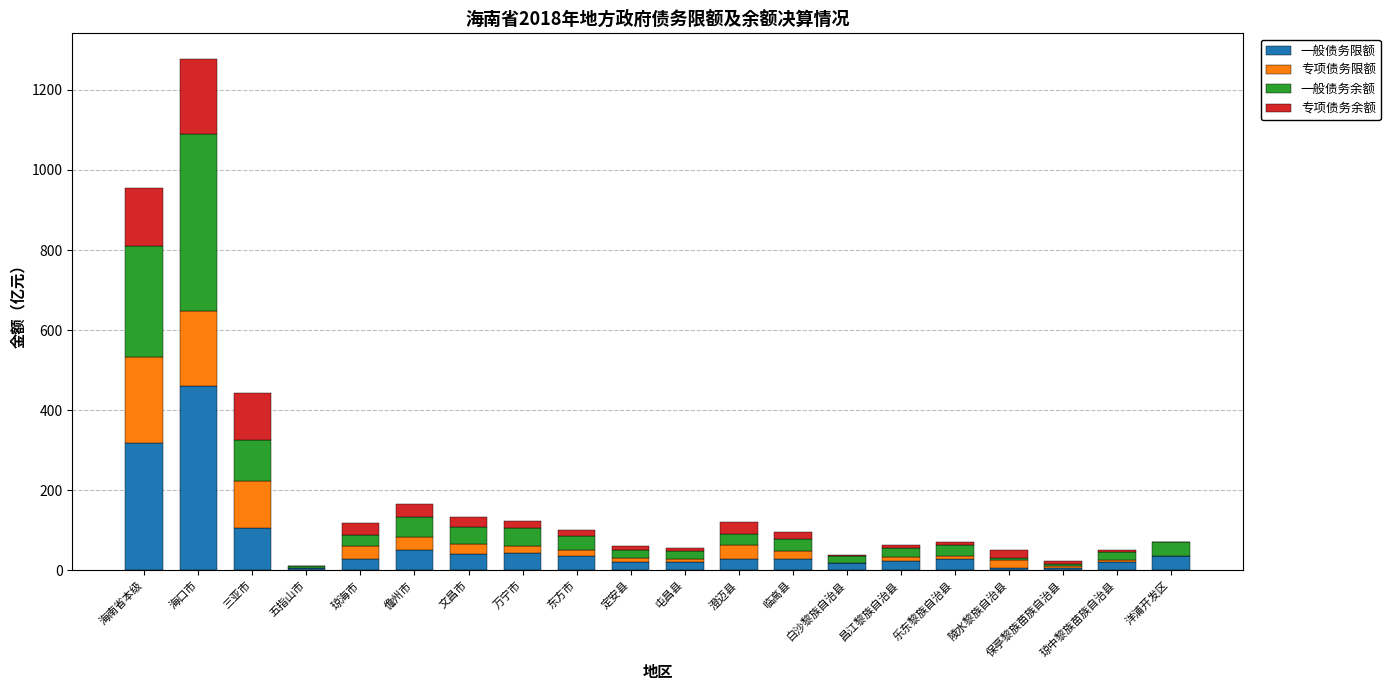

What is the total value across all series at 海南省本级?

954.4